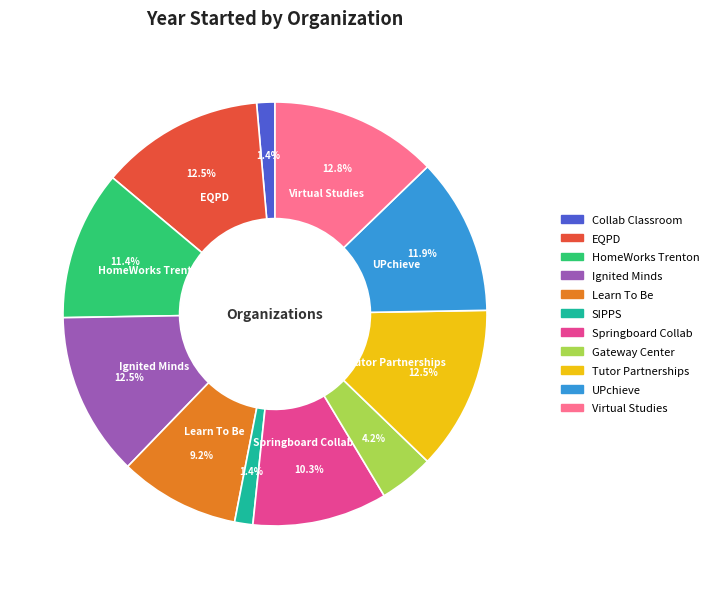

How many slices are in this pie chart?

11